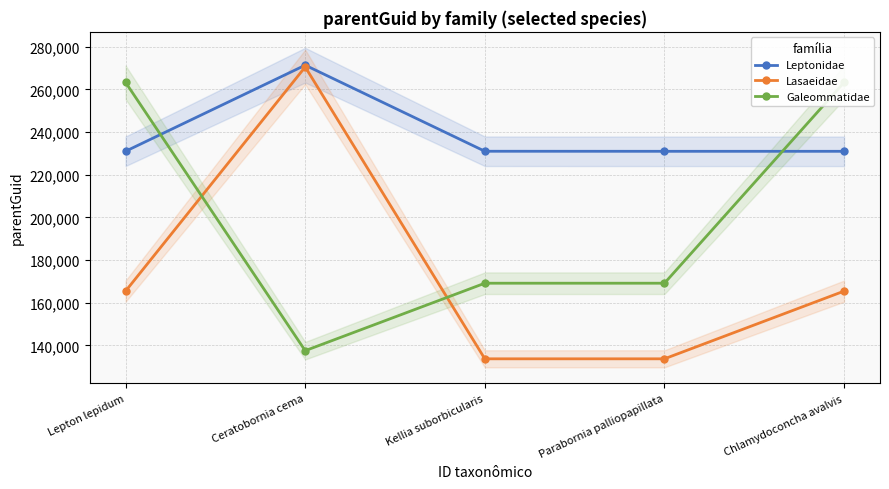

How many times do Galeommatidae and Lasaeidae cross each other?

2